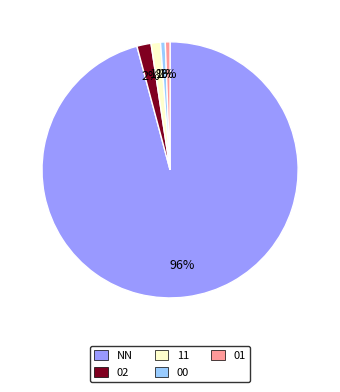

How many slices are in this pie chart?

5